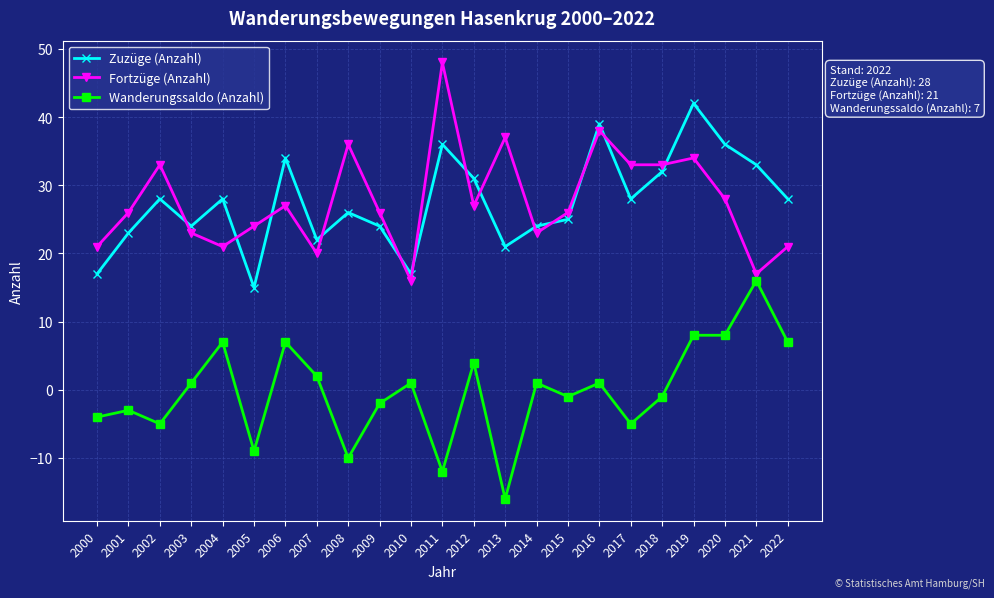

What is the difference between the Zuzüge (Anzahl) values at 2019 and 2001?

19